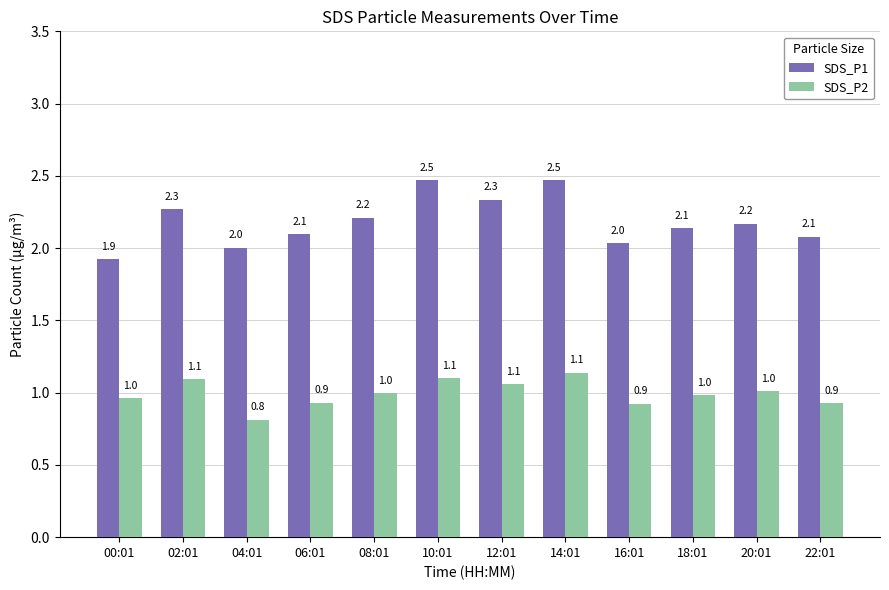

How many groups of bars are there?

12